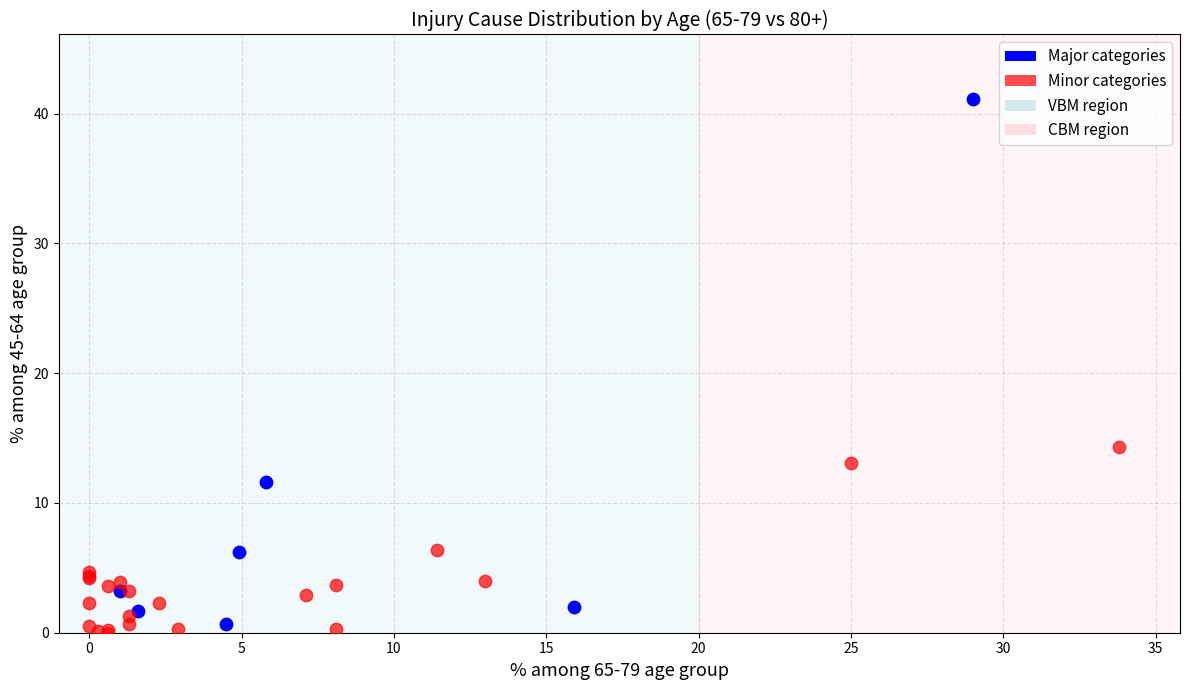

Which series contains the highest Y value?

Major categories